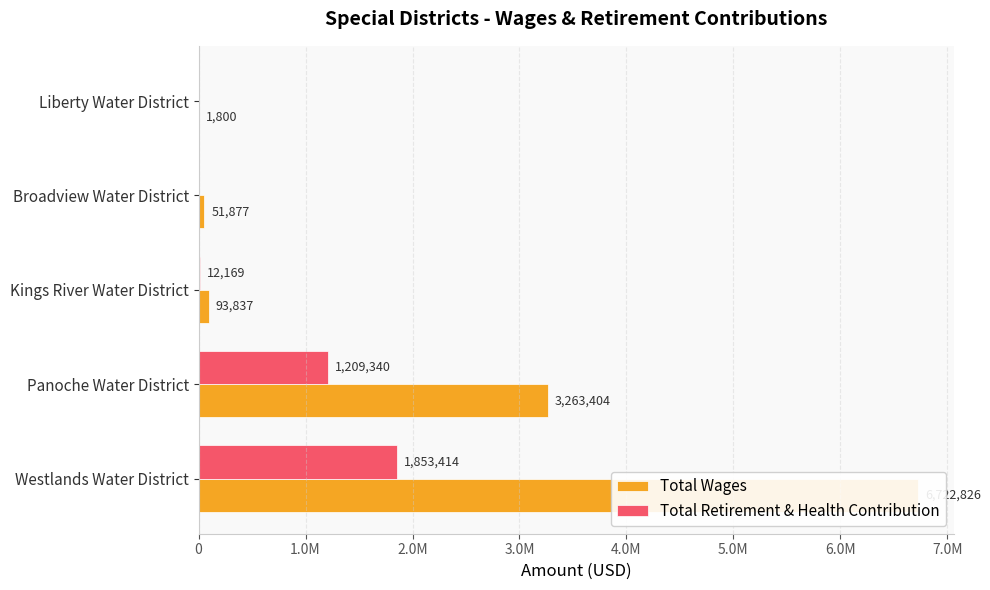

How many data points in Total Retirement & Health Contribution are less than 12169?

2